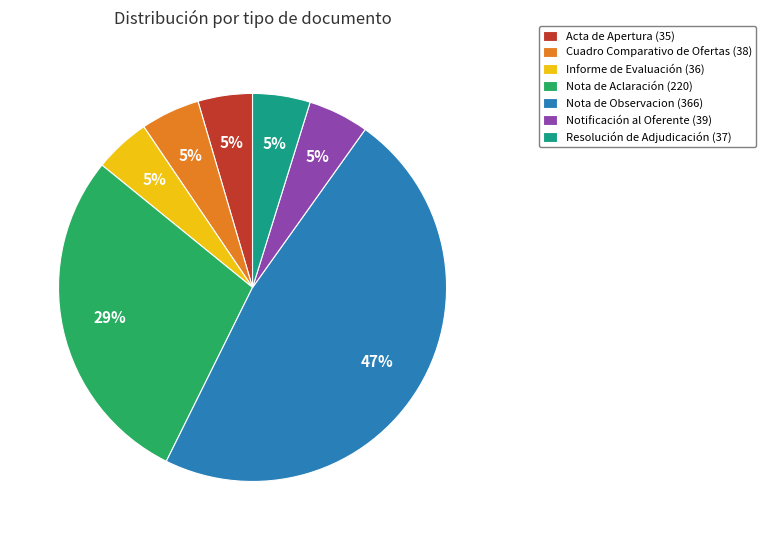

How many segments does this pie chart have?

7